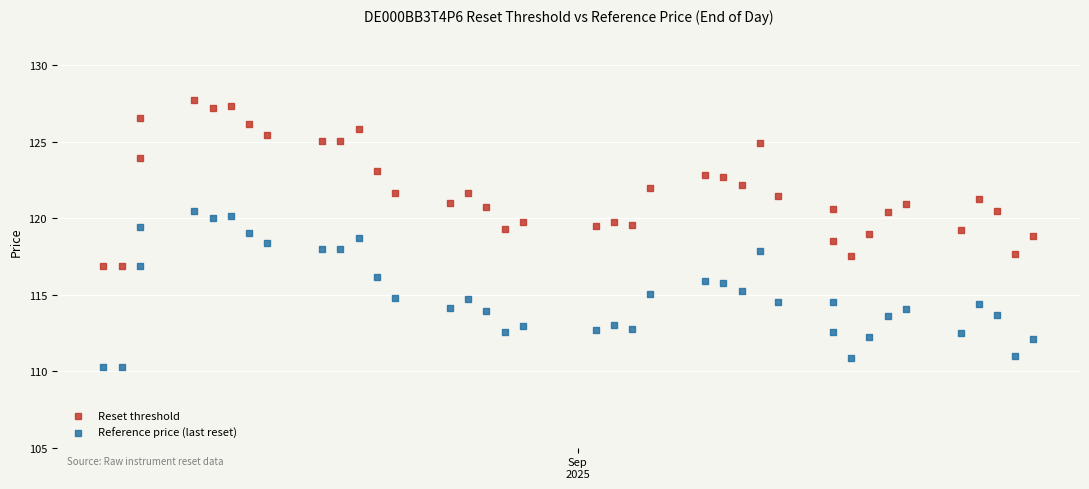

What are all the series names shown in the legend?

Reset threshold, Reference price (last reset)